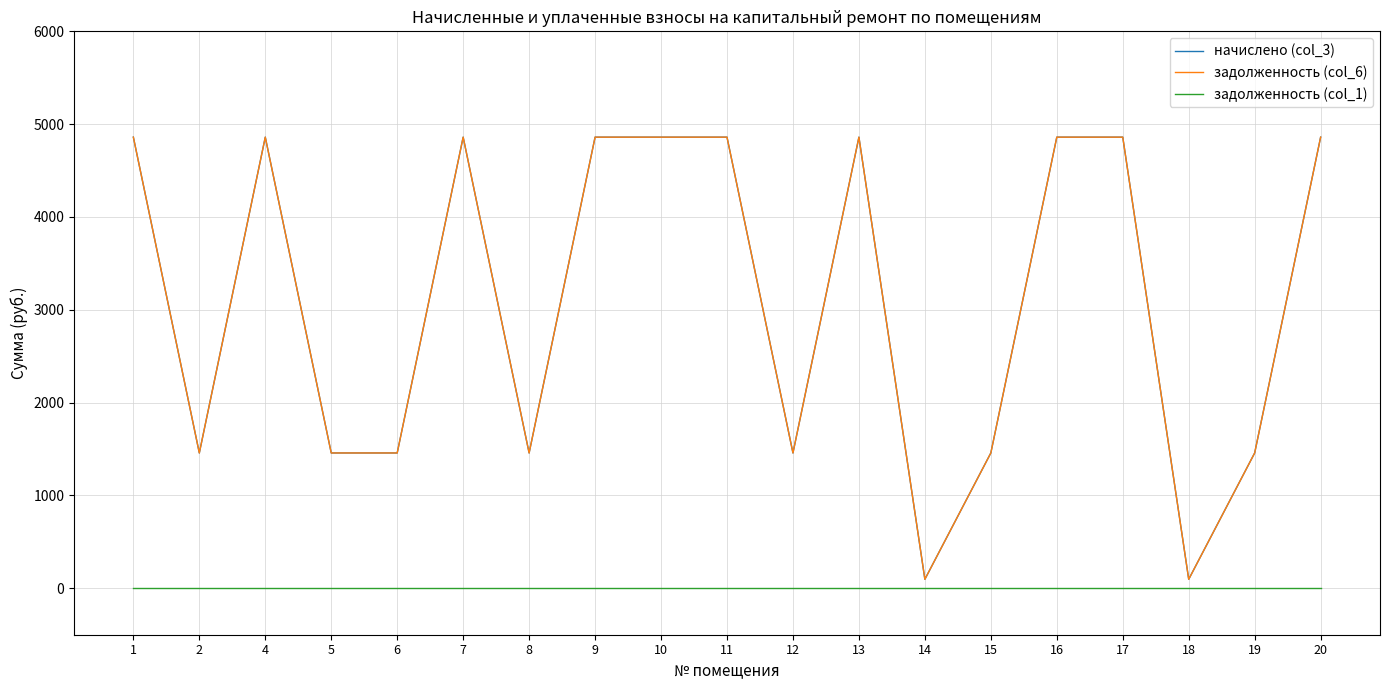

What is the total value across all series at 14?

194.4